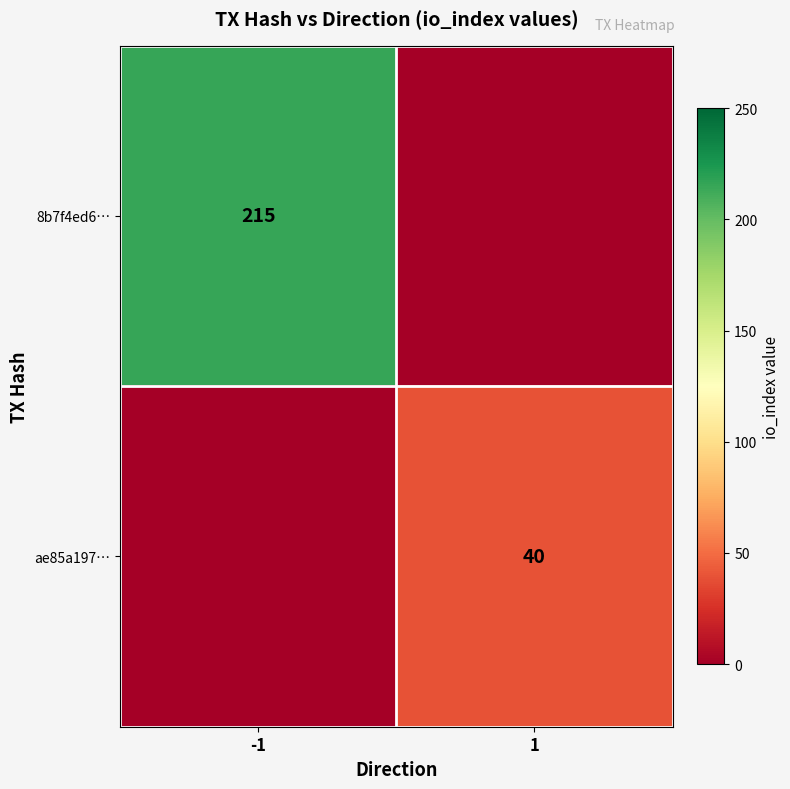

What is the spread (max minus min) of values at 1?

40